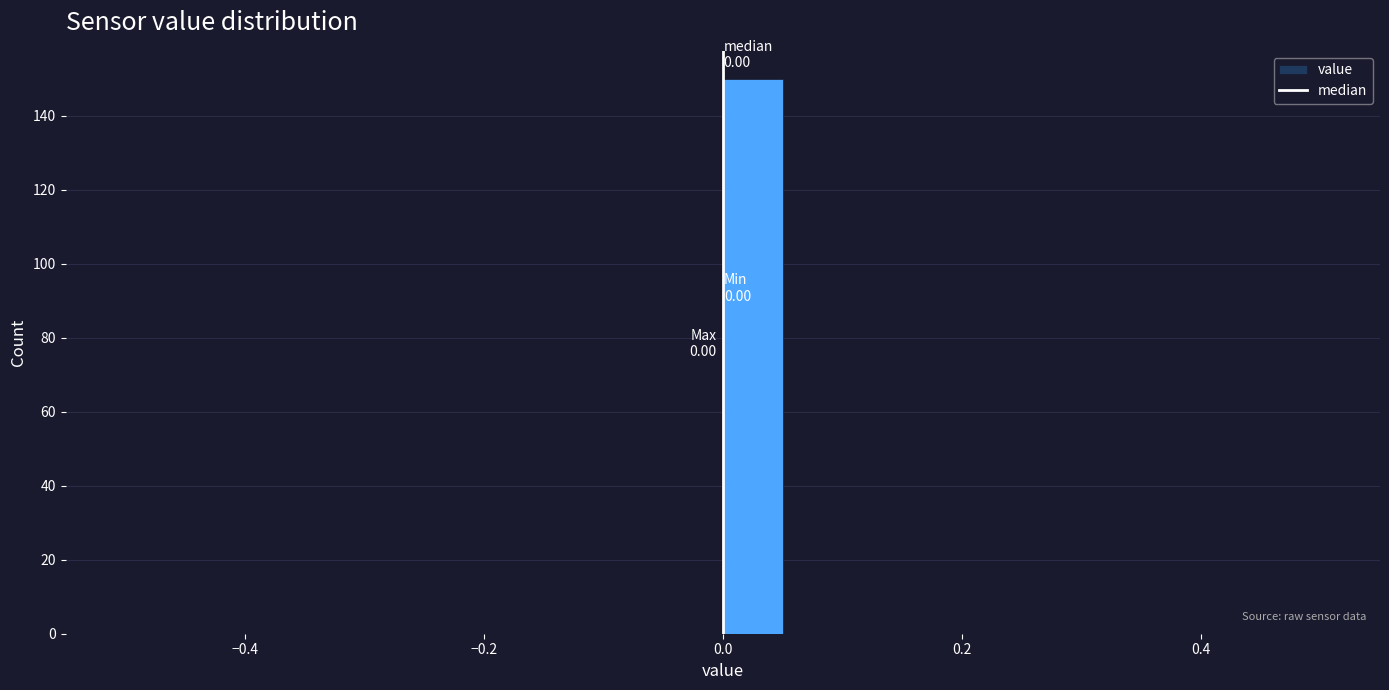

Around what value on the x-axis is the tallest bar? Give the approximate position of its centre, as read against the axis.

0.02